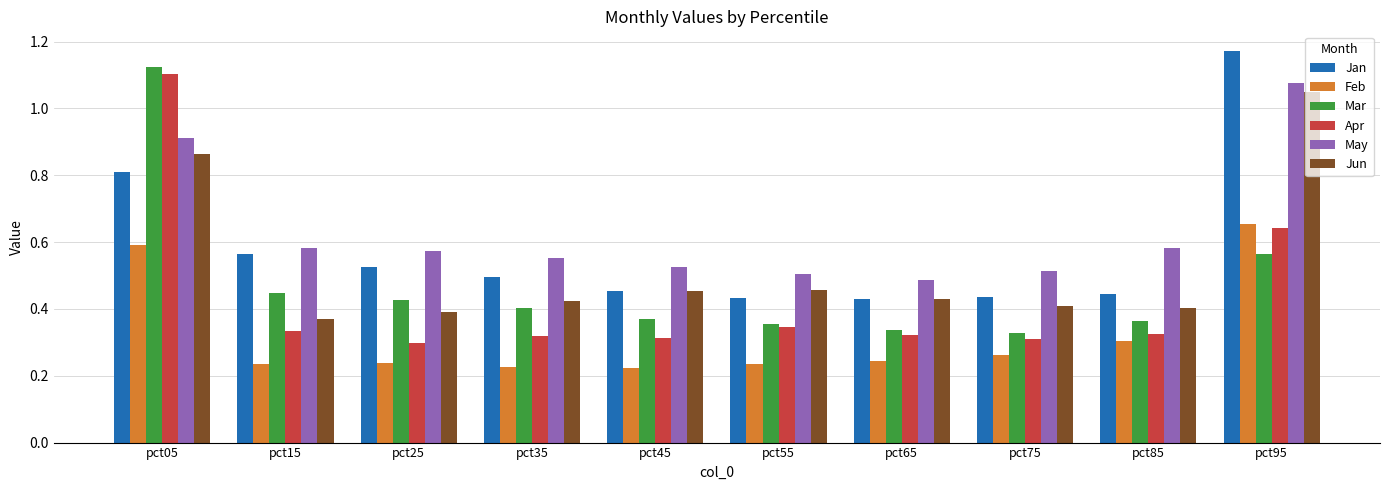

At which category is the sum across all series the highest?

pct05